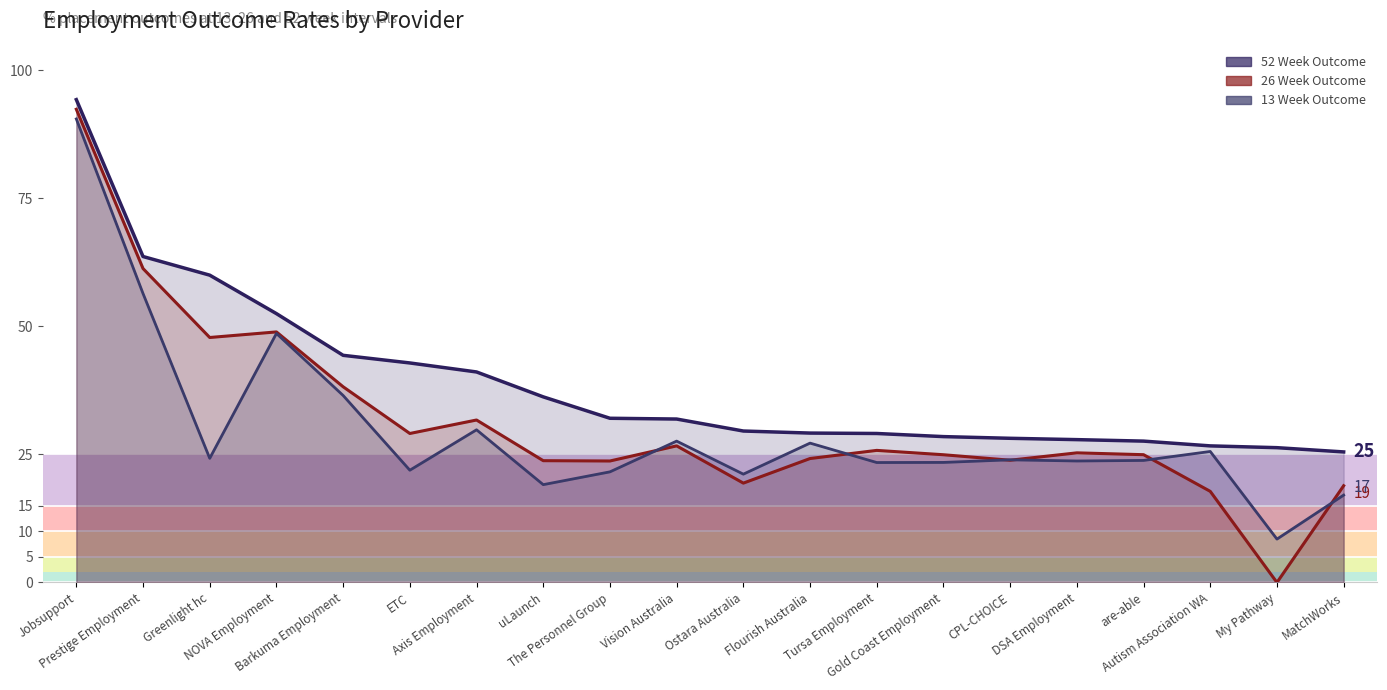

Rank the series by their average value, from lowest to highest.

13 Week Outcome, 26 Week Outcome, 52 Week Outcome